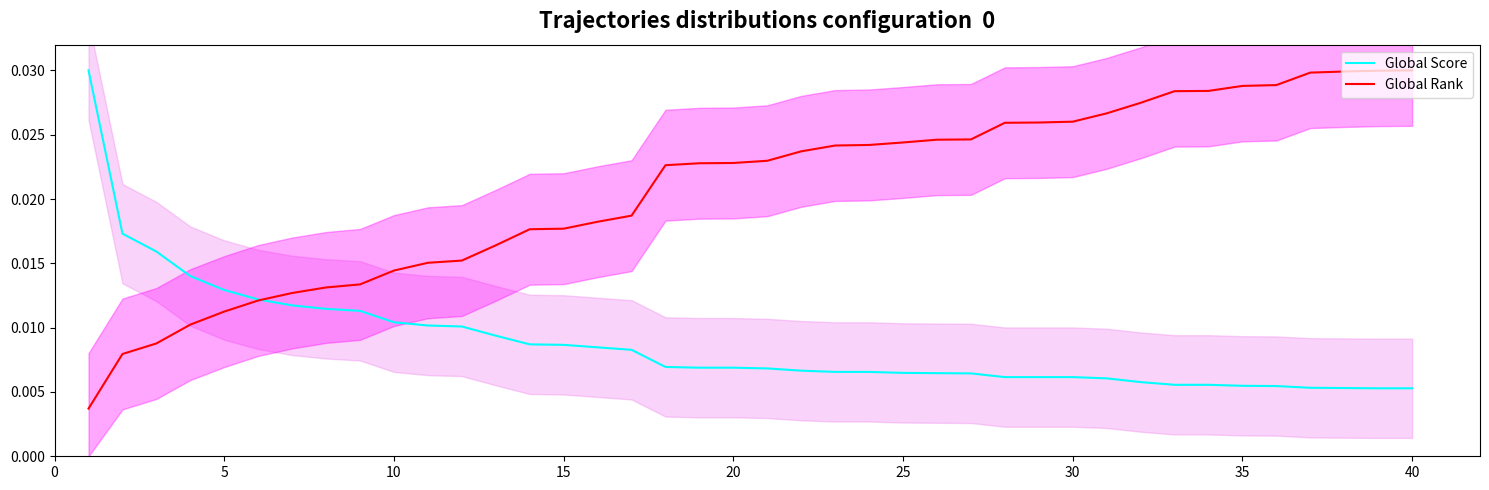

At how many categories does at least one series exceed 0?

40